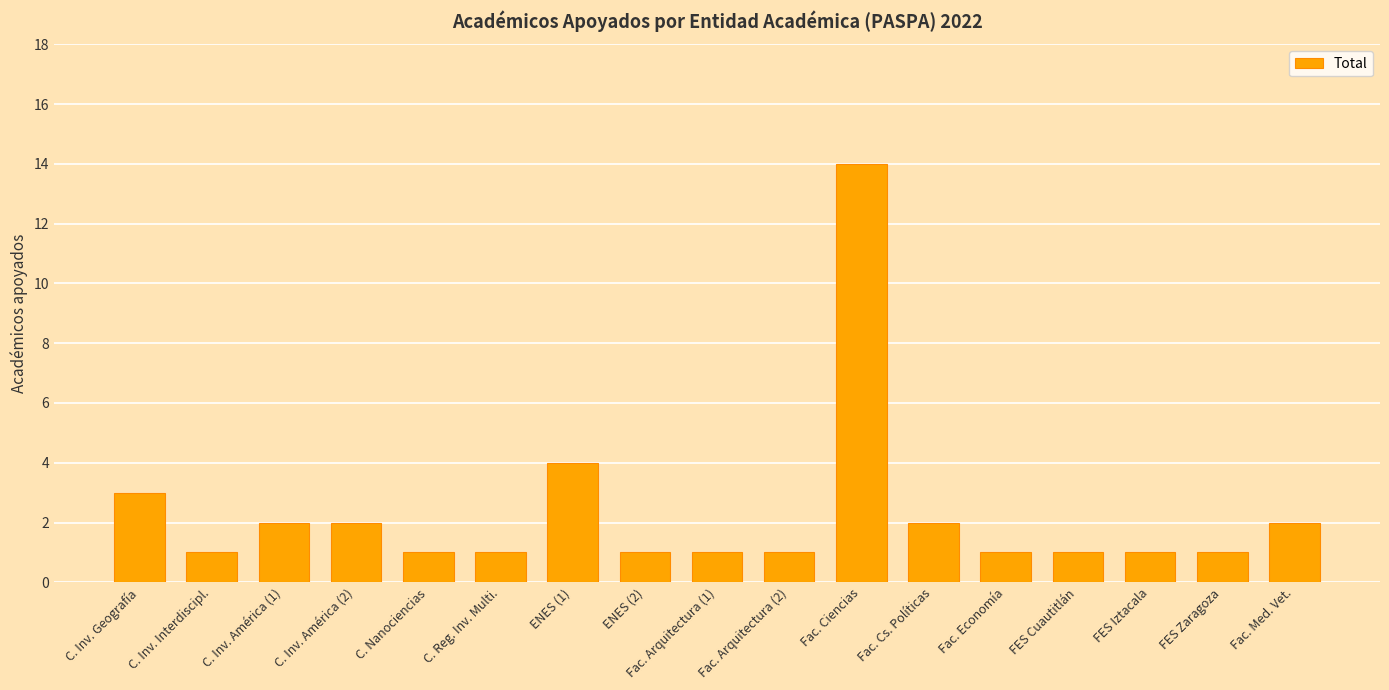

Reading right to left, list all the values displayed in this chart.

Fac. Med. Vet.=2	FES Zaragoza=1	FES Iztacala=1	FES Cuautitlán=1	Fac. Economía=1	Fac. Cs. Políticas=2	Fac. Ciencias=14	Fac. Arquitectura (2)=1	Fac. Arquitectura (1)=1	ENES (2)=1	ENES (1)=4	C. Reg. Inv. Multi.=1	C. Nanociencias=1	C. Inv. América (2)=2	C. Inv. América (1)=2	C. Inv. Interdiscipl.=1	C. Inv. Geografía=3